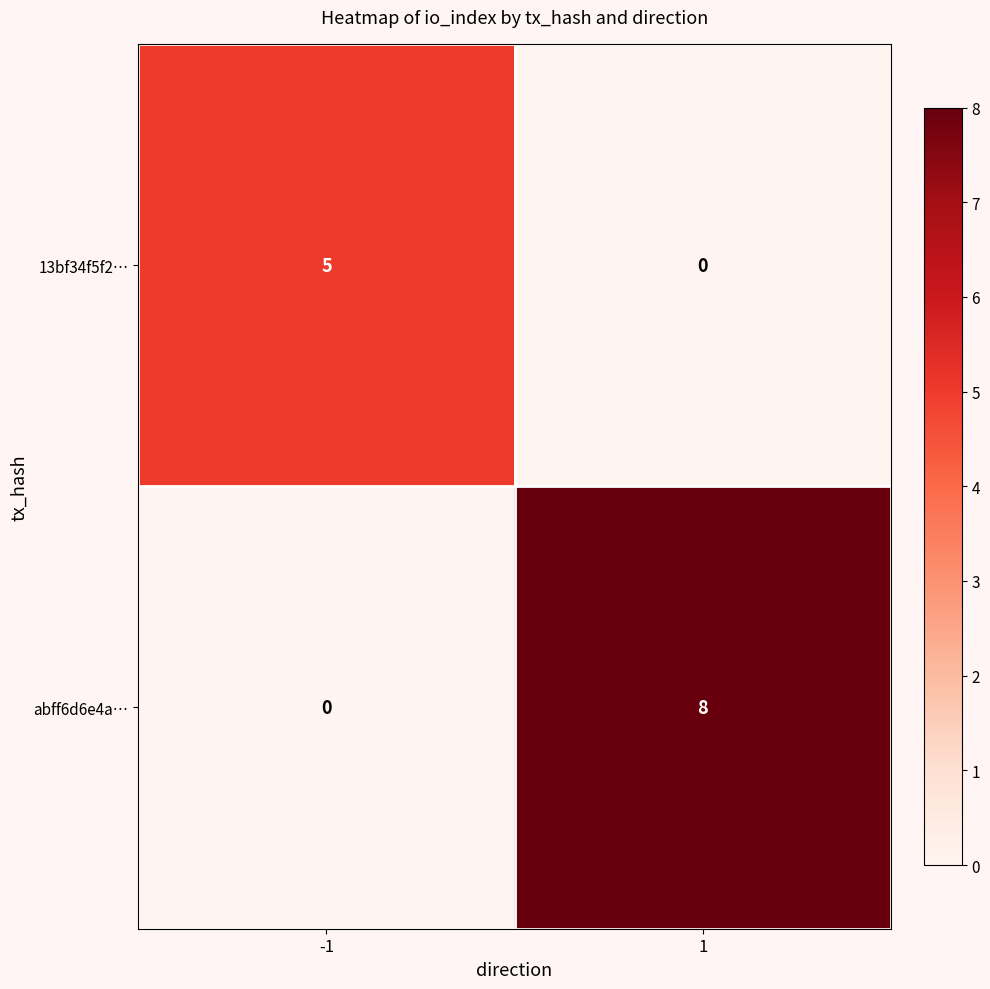

What is the difference between the 13bf34f5f2… values at 1 and -1?

5